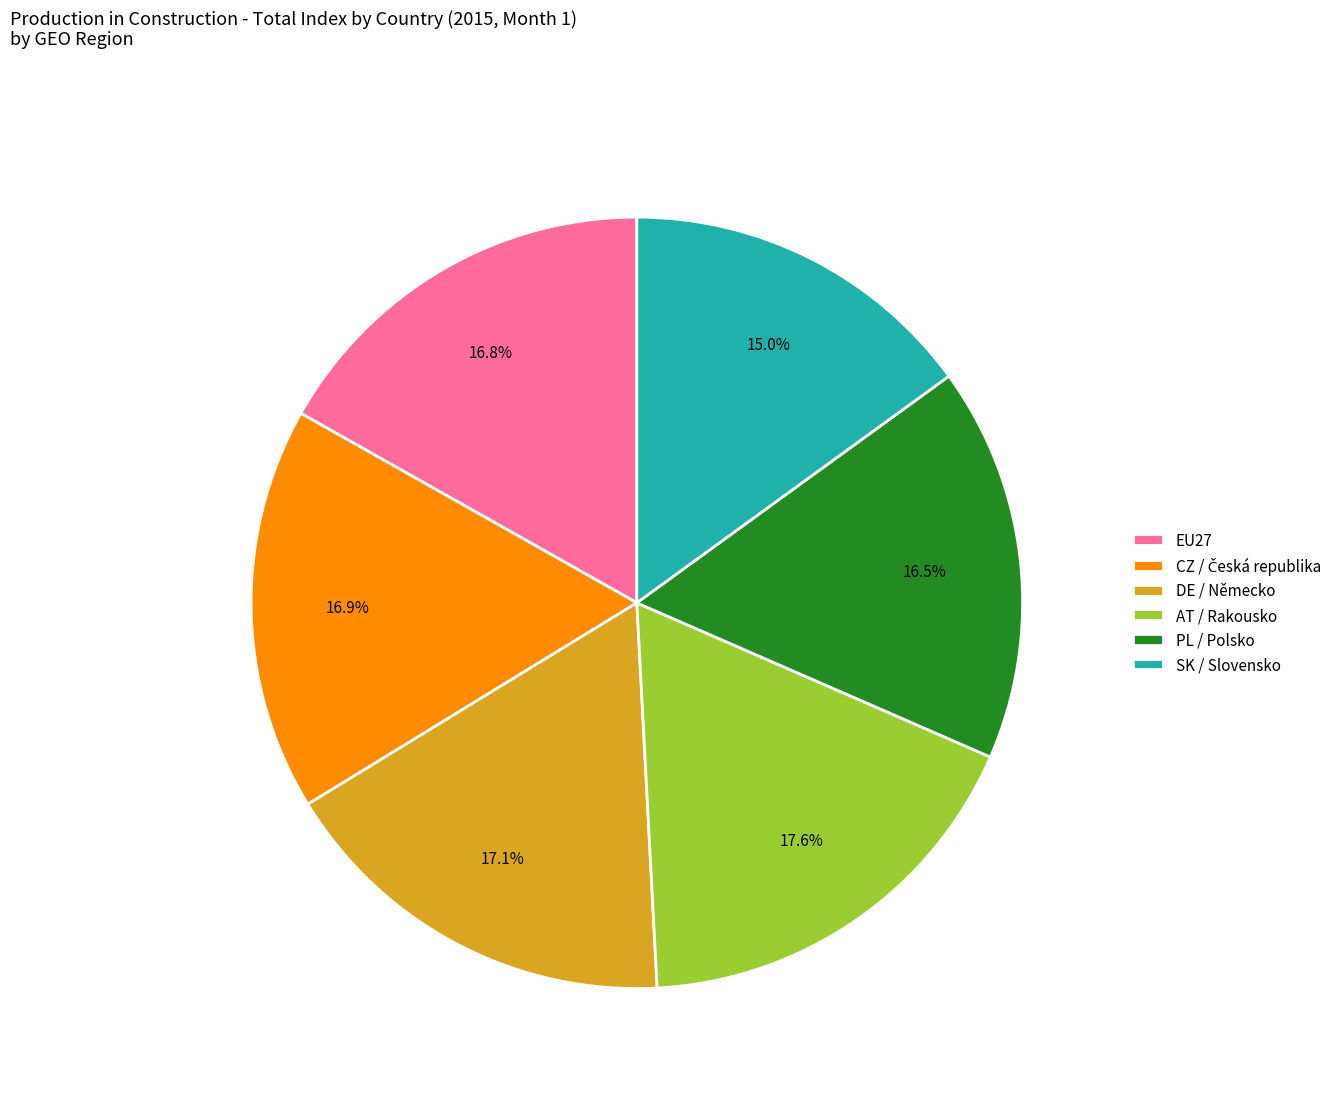

Combined, do AT / Rakousko and DE / Německo account for over 50%?

No